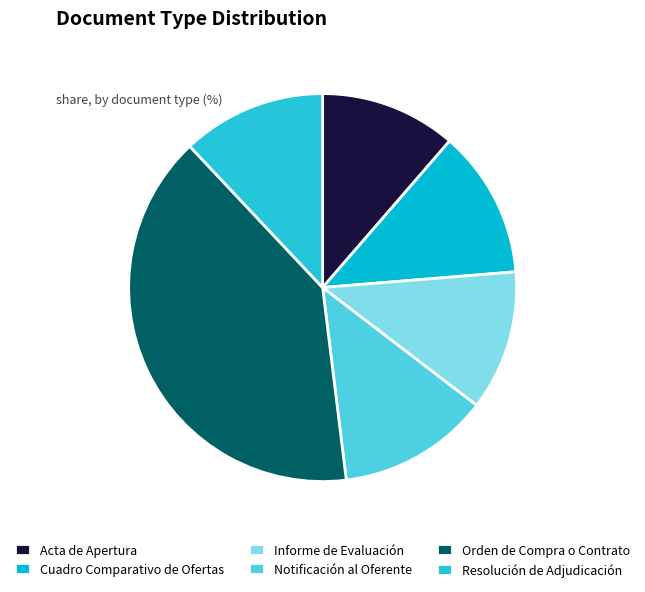

Does Cuadro Comparativo de Ofertas represent more than half of the total?

No